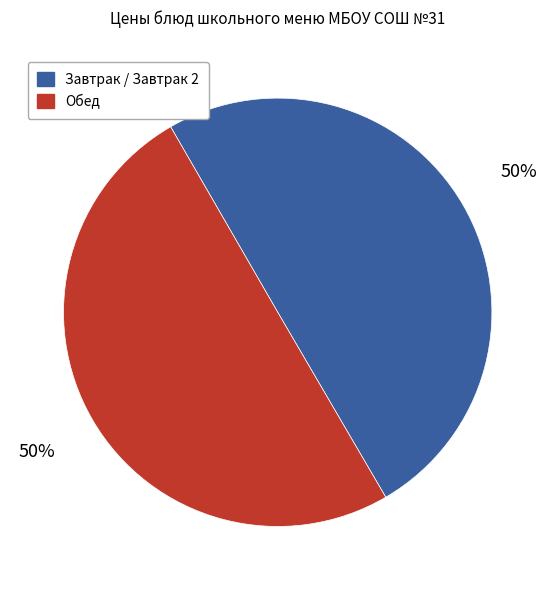

Approximately how many times larger is the value at Завтрак / Завтрак 2 compared to Обед?

1.0